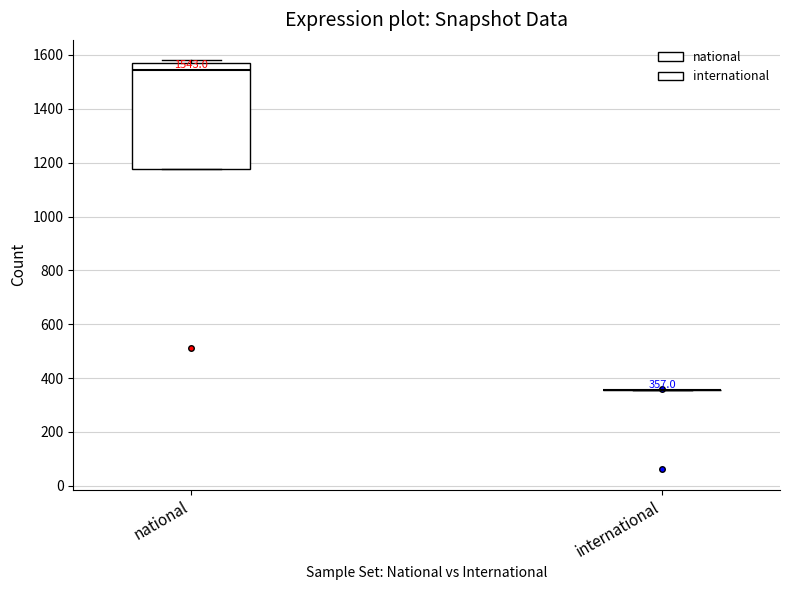

Comparing the boxes themselves (not the whiskers), which one is the tallest?

national